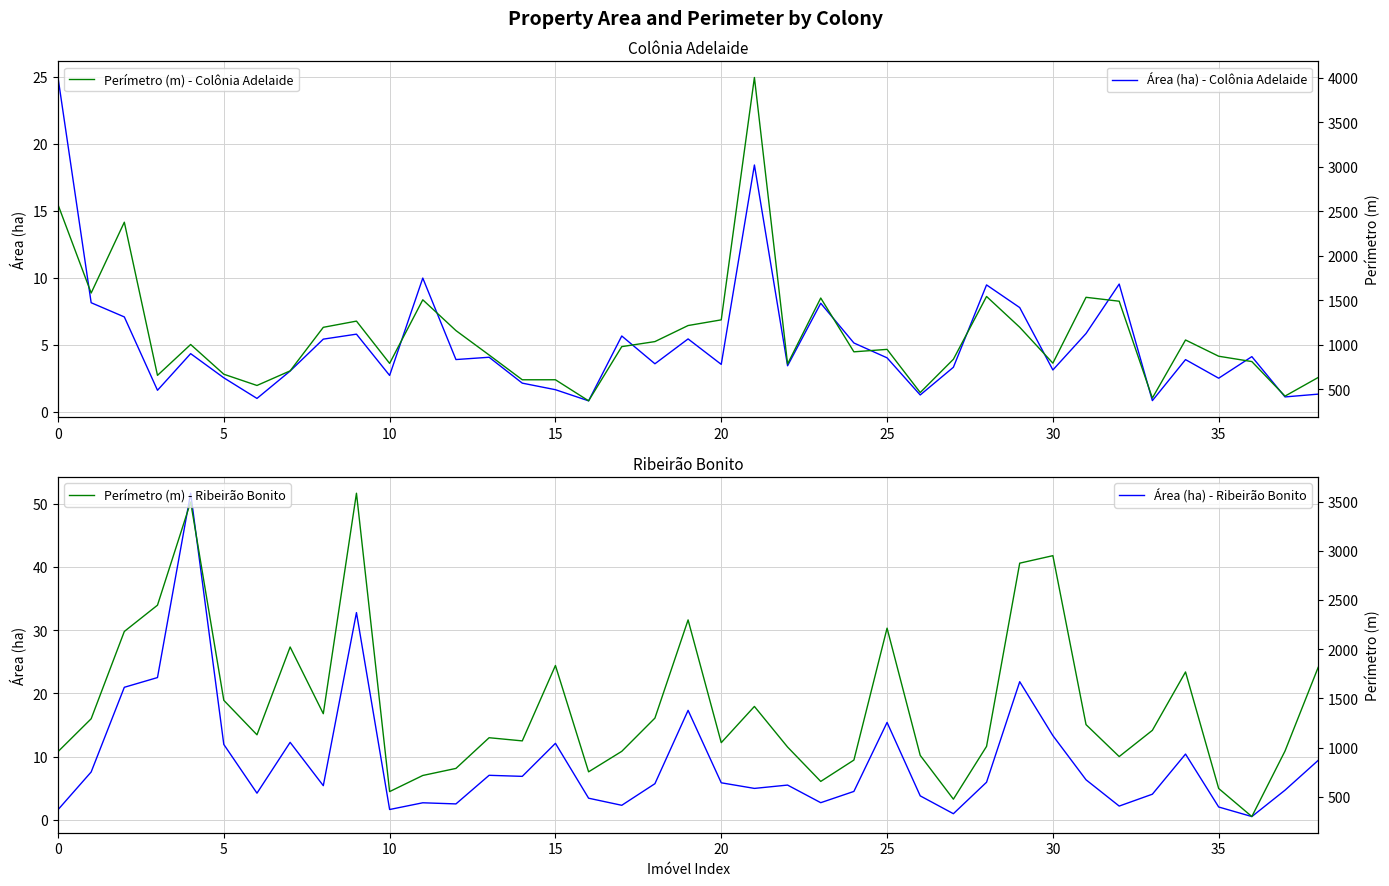

What is the maximum value for Área (ha) - Colônia Adelaide?

25.0